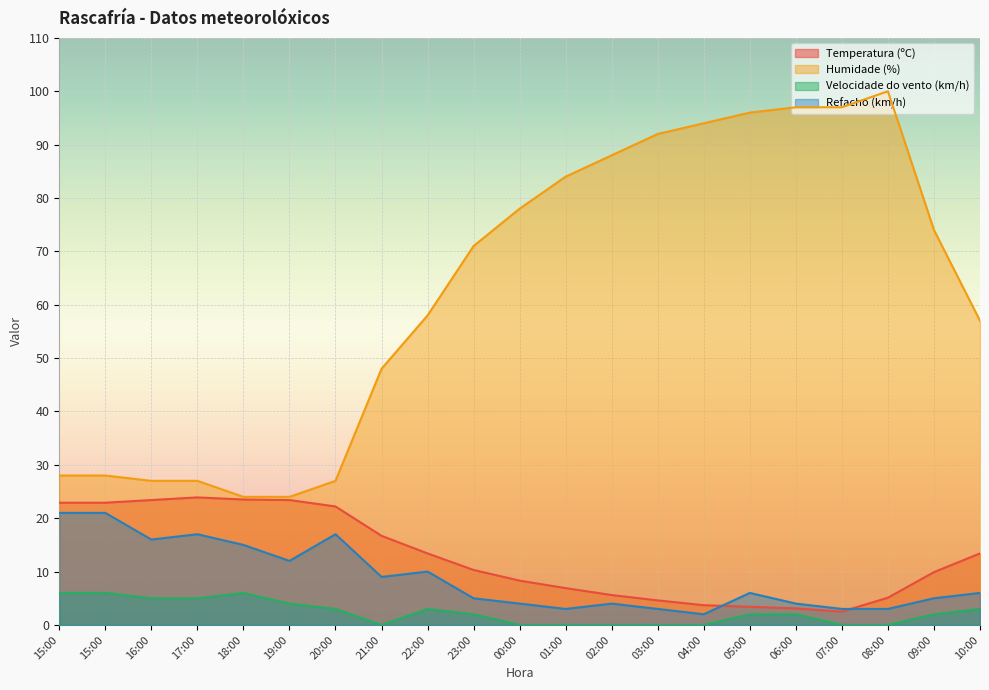

True or false: Humidade (%) and Velocidade do vento (km/h) intersect in this chart.

False